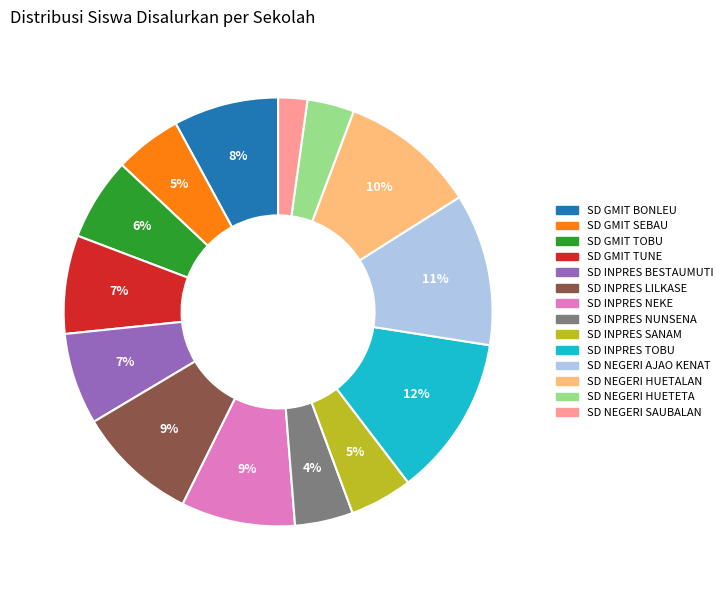

What percentage is the SD INPRES SANAM slice, to the nearest percent?

5%